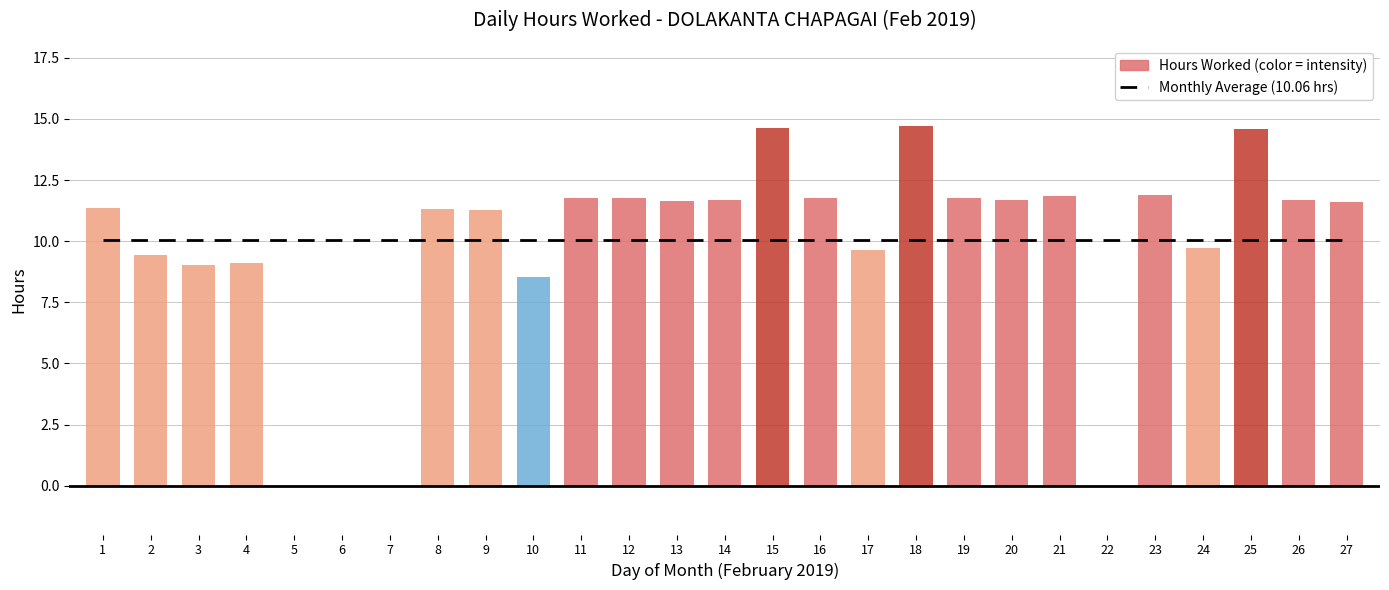

List the series in order of their peak value, lowest first.

Monthly Average (10.06 hrs), Hours Worked